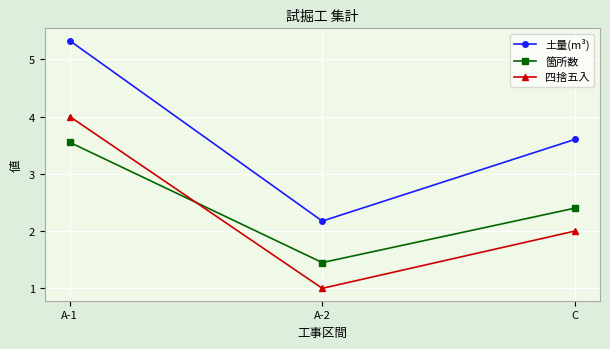

Is it true that 箇所数 equals 0.9 at A-2?

False